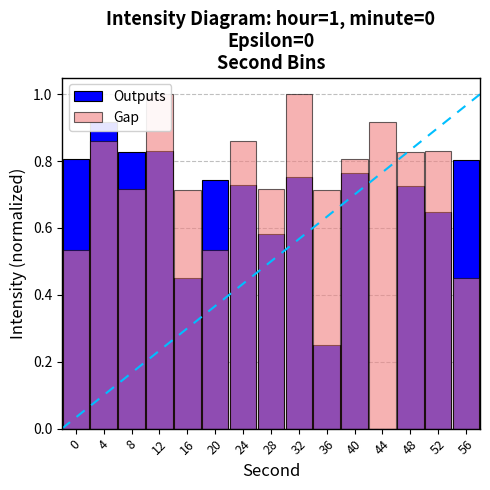

What is the difference between the maximum and second lowest values in the Gap series?

0.5